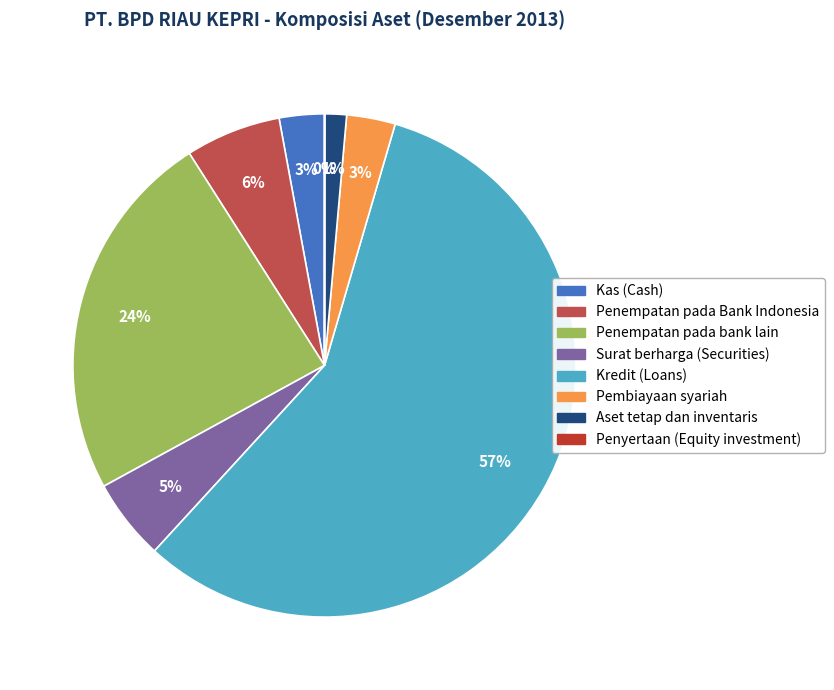

Which slice is the largest?

Kredit (Loans)